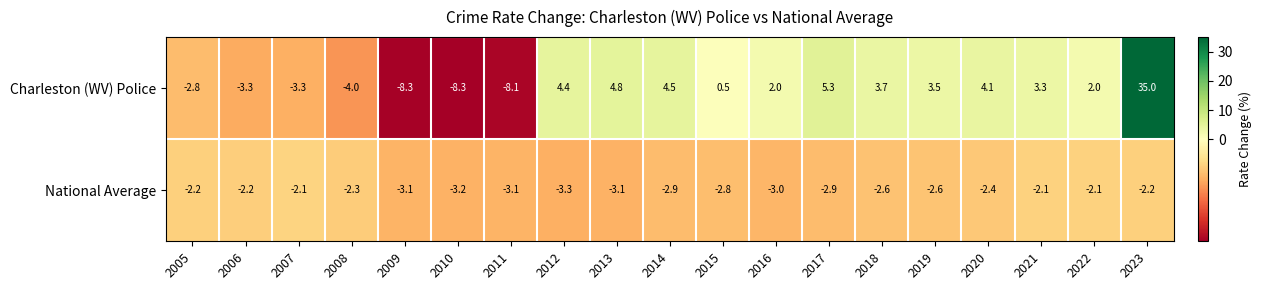

Rank the series by their average value, from highest to lowest.

Charleston (WV) Police, National Average